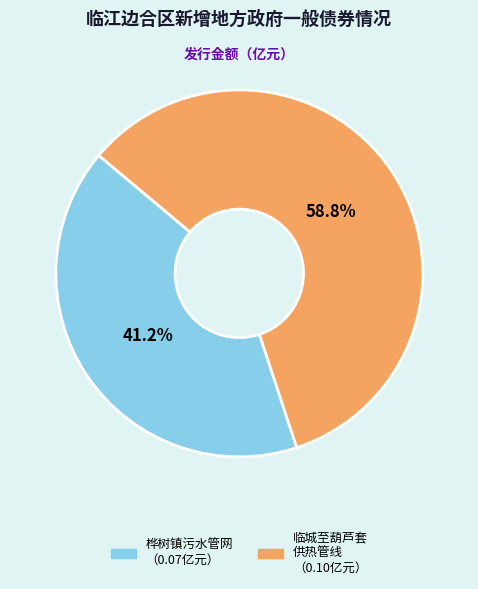

Is there any slice that represents more than half of the pie?

Yes